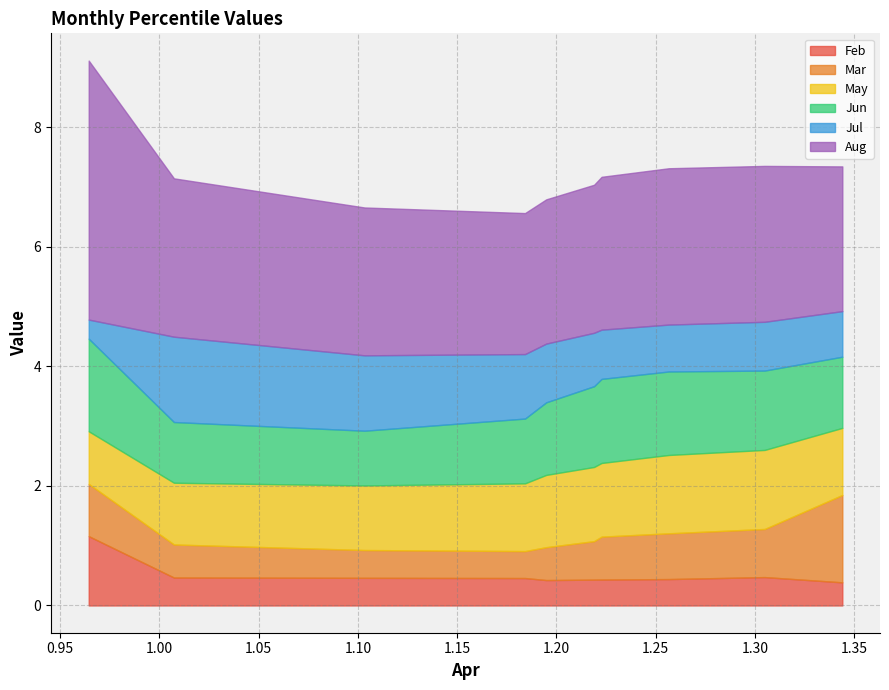

What is the total value across all series at pct75?

7.3